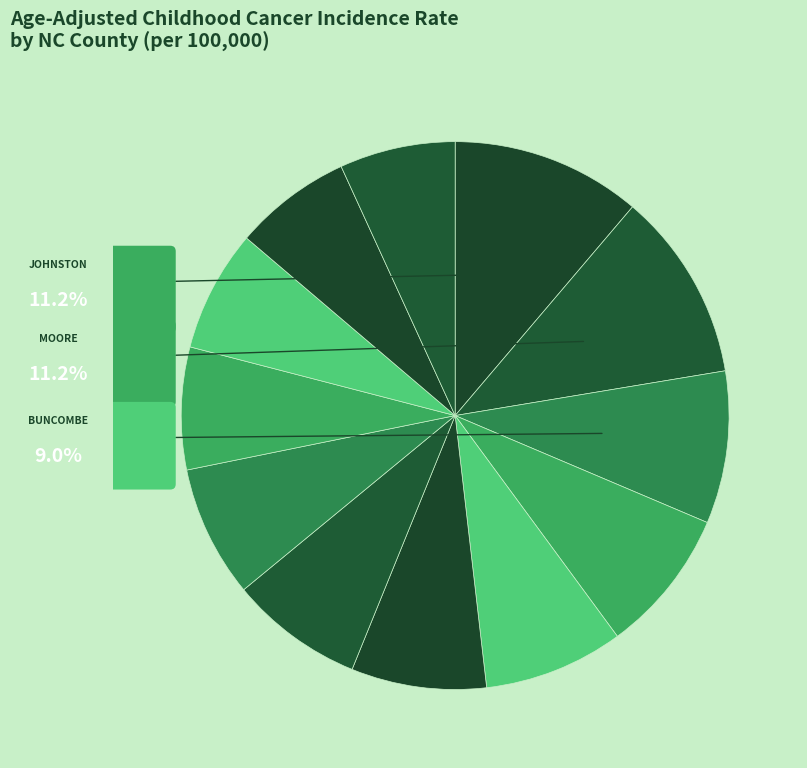

How many segments does this pie chart have?

12